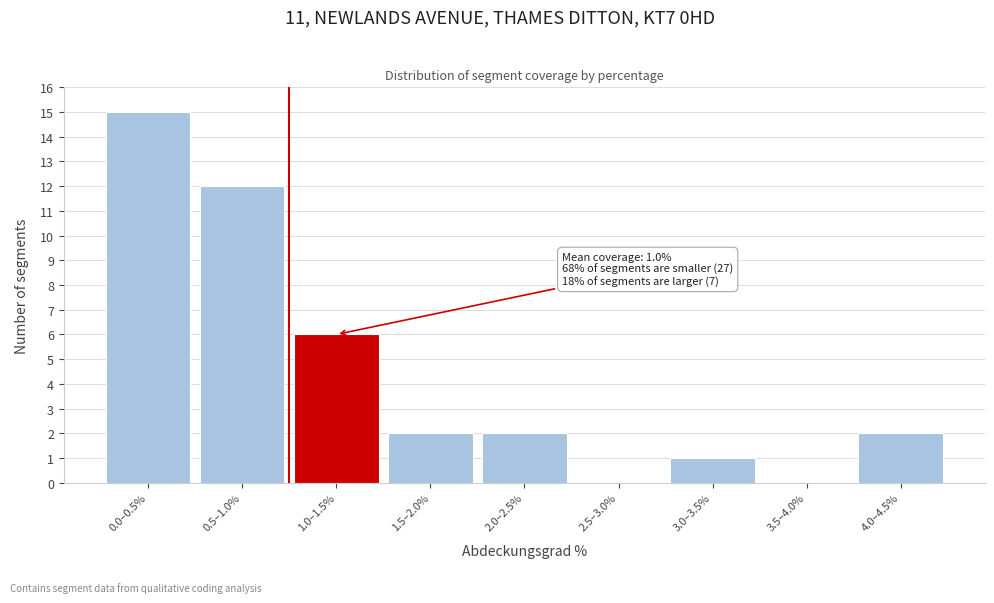

Reading right to left, transcribe all the data shown in this chart.

4.0–4.5%=2	3.5–4.0%=0	3.0–3.5%=1	2.5–3.0%=0	2.0–2.5%=2	1.5–2.0%=2	1.0–1.5%=6	0.5–1.0%=12	0.0–0.5%=15